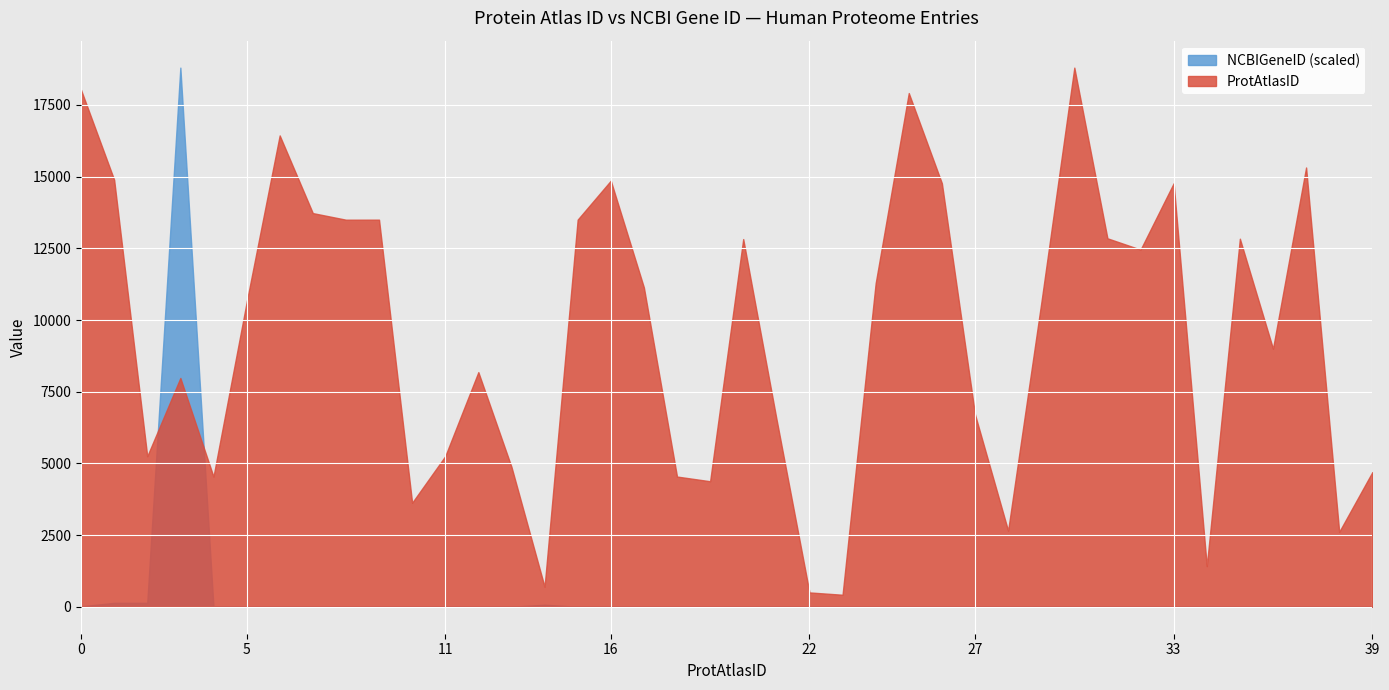

How many data points in NCBIGeneID are less than 8665?

20